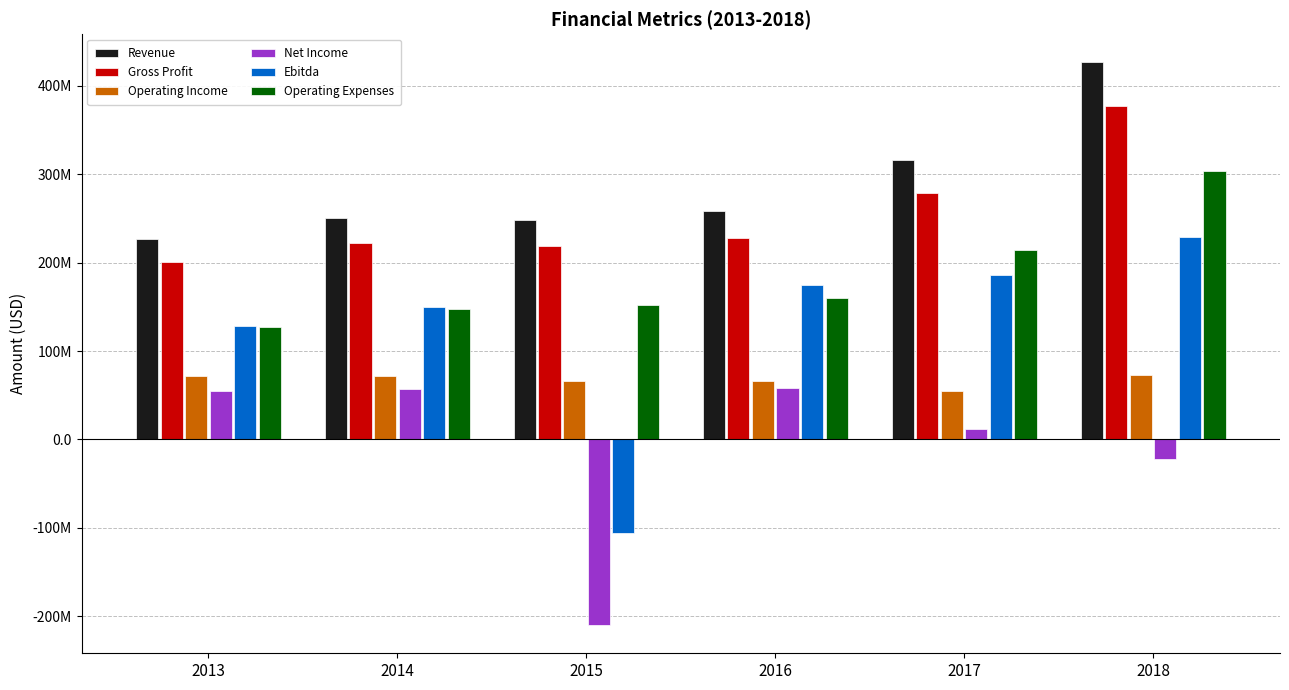

At which label does Operating Income reach its minimum?

2017